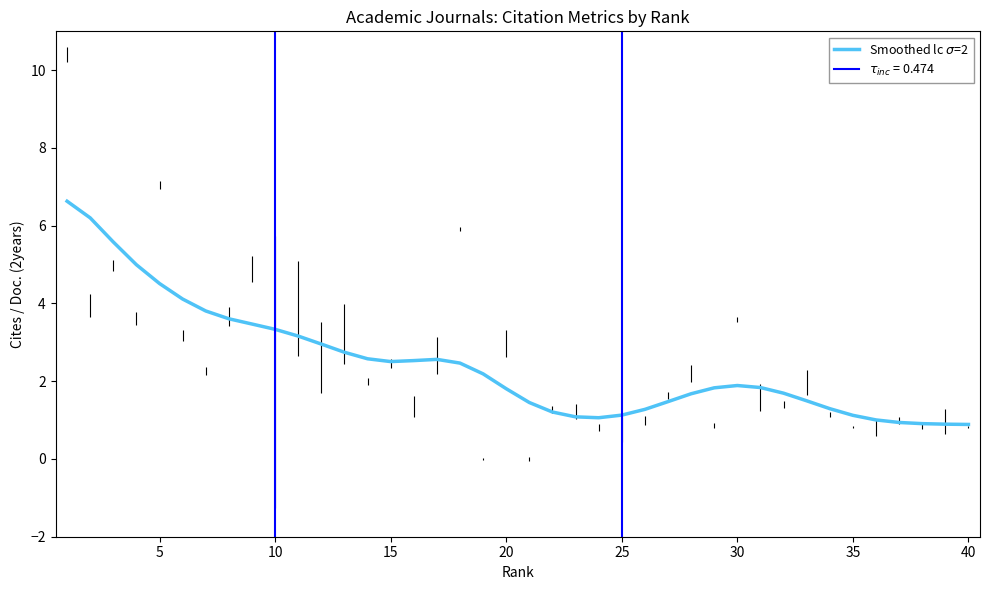

True or false: the data has more than 2 interior local peaks.

False